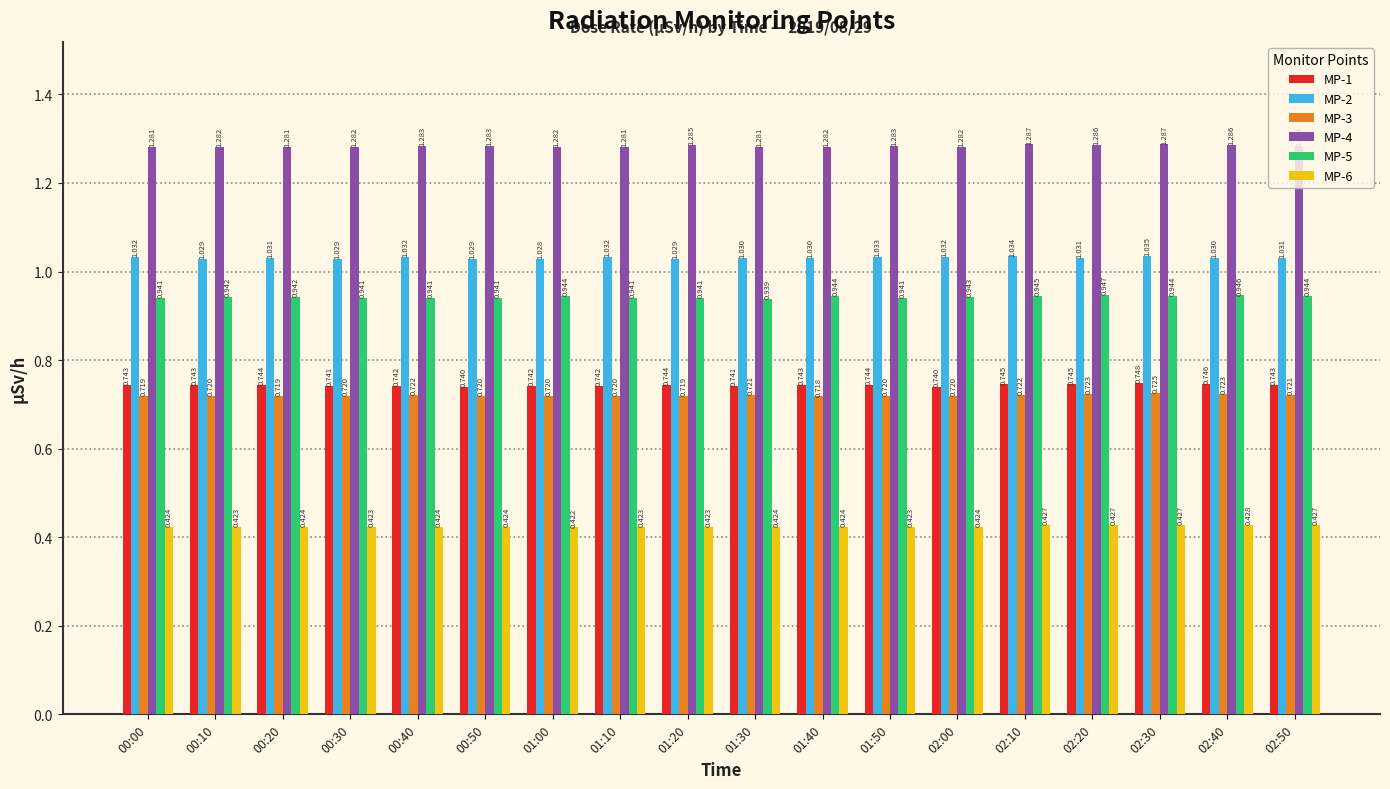

How many bars are there in each group?

6